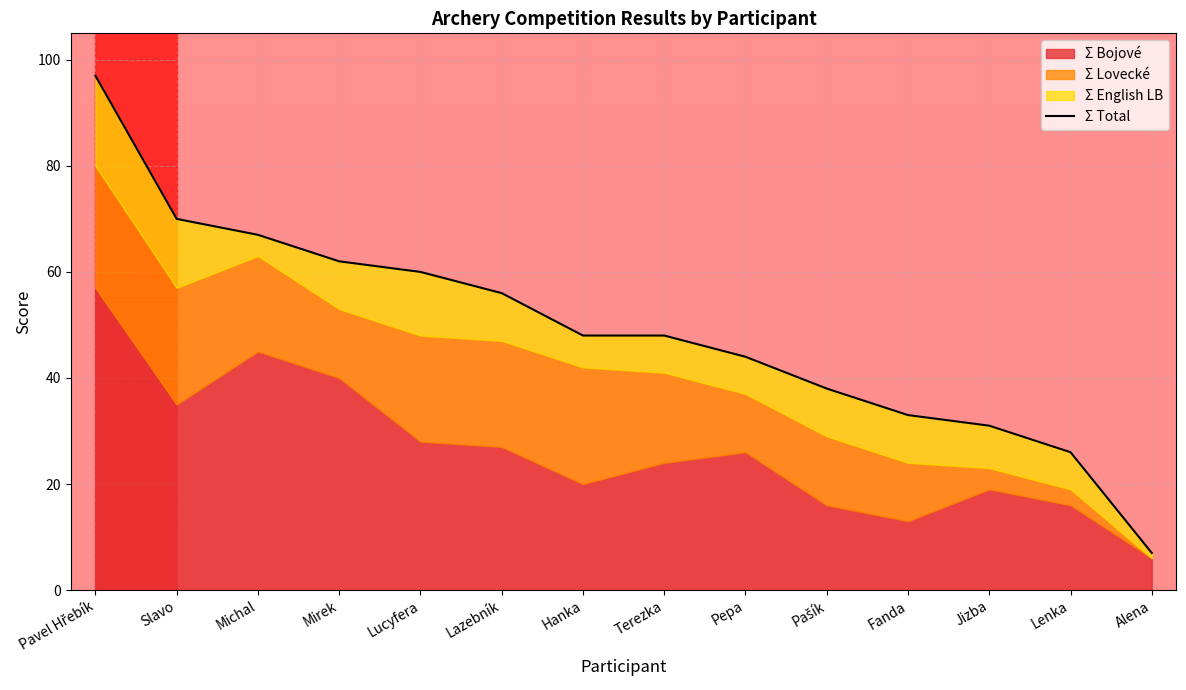

Reading left to right, extract all data points from this chart.

Pavel Hřebík=97	Slavo=70	Michal=67	Mirek=62	Lucyfera=60	Lazebník=56	Hanka=48	Terezka=48	Pepa=44	Pašík=38	Fanda=33	Jizba=31	Lenka=26	Alena=7